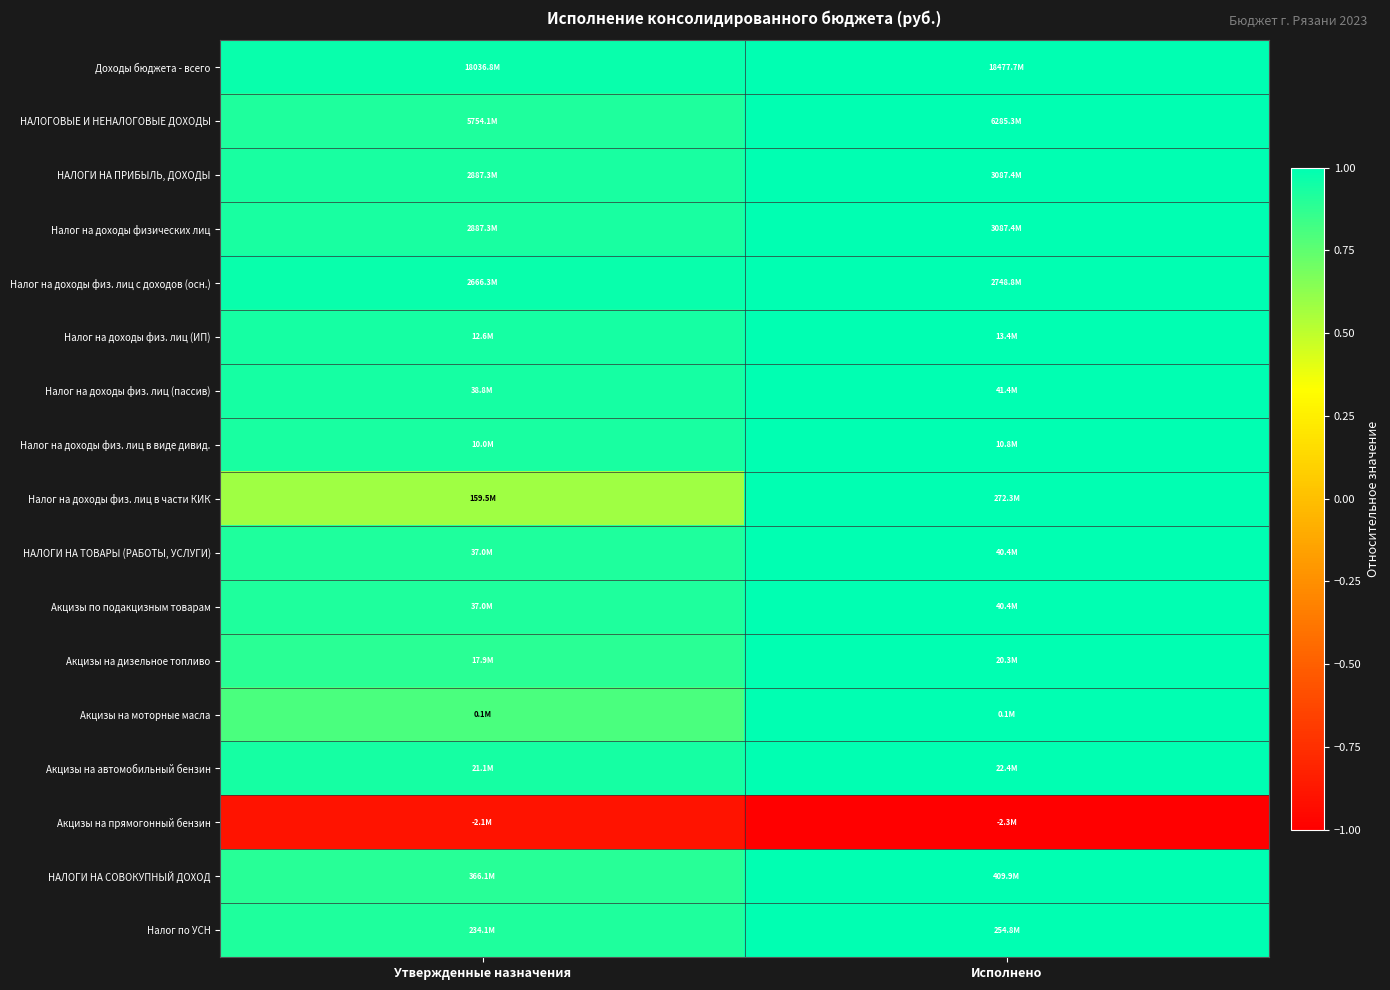

Reading left to right, what are all the values shown in this chart?

Доходы бюджета - всего: Утвержденные назначения=1.0	Исполнено=1.0
НАЛОГОВЫЕ И НЕНАЛОГОВЫЕ ДОХОДЫ: Утвержденные назначения=0.9	Исполнено=1.0
НАЛОГИ НА ПРИБЫЛЬ, ДОХОДЫ: Утвержденные назначения=0.9	Исполнено=1.0
Налог на доходы физических лиц: Утвержденные назначения=0.9	Исполнено=1.0
Налог на доходы физ. лиц с доходов (осн.): Утвержденные назначения=1.0	Исполнено=1.0
Налог на доходы физ. лиц (ИП): Утвержденные назначения=0.9	Исполнено=1.0
Налог на доходы физ. лиц (пассив): Утвержденные назначения=0.9	Исполнено=1.0
Налог на доходы физ. лиц в виде дивид.: Утвержденные назначения=0.9	Исполнено=1.0
Налог на доходы физ. лиц в части КИК: Утвержденные назначения=0.6	Исполнено=1.0
НАЛОГИ НА ТОВАРЫ (РАБОТЫ, УСЛУГИ): Утвержденные назначения=0.9	Исполнено=1.0
Акцизы по подакцизным товарам: Утвержденные назначения=0.9	Исполнено=1.0
Акцизы на дизельное топливо: Утвержденные назначения=0.9	Исполнено=1.0
Акцизы на моторные масла: Утвержденные назначения=0.8	Исполнено=1.0
Акцизы на автомобильный бензин: Утвержденные назначения=0.9	Исполнено=1.0
Акцизы на прямогонный бензин: Утвержденные назначения=-0.9	Исполнено=-1.0
НАЛОГИ НА СОВОКУПНЫЙ ДОХОД: Утвержденные назначения=0.9	Исполнено=1.0
Налог по УСН: Утвержденные назначения=0.9	Исполнено=1.0